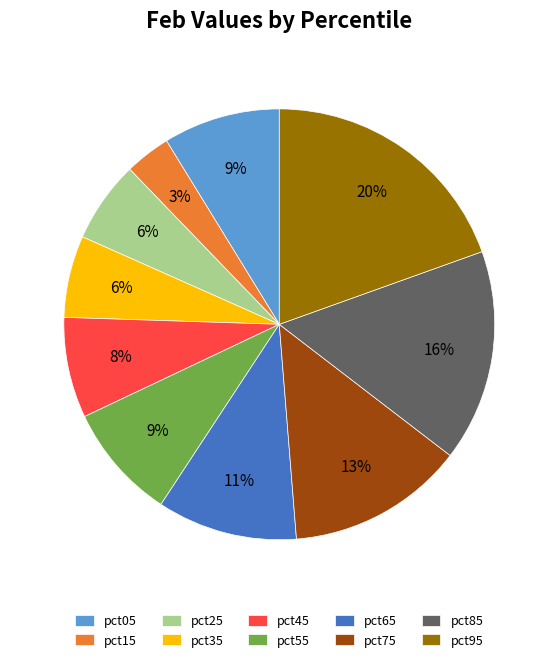

Is there any slice that represents more than half of the pie?

No